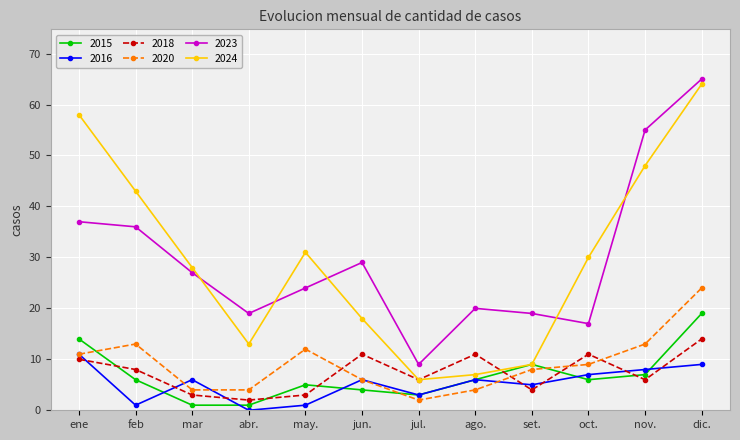

At how many categories does at least one series exceed 37?

4